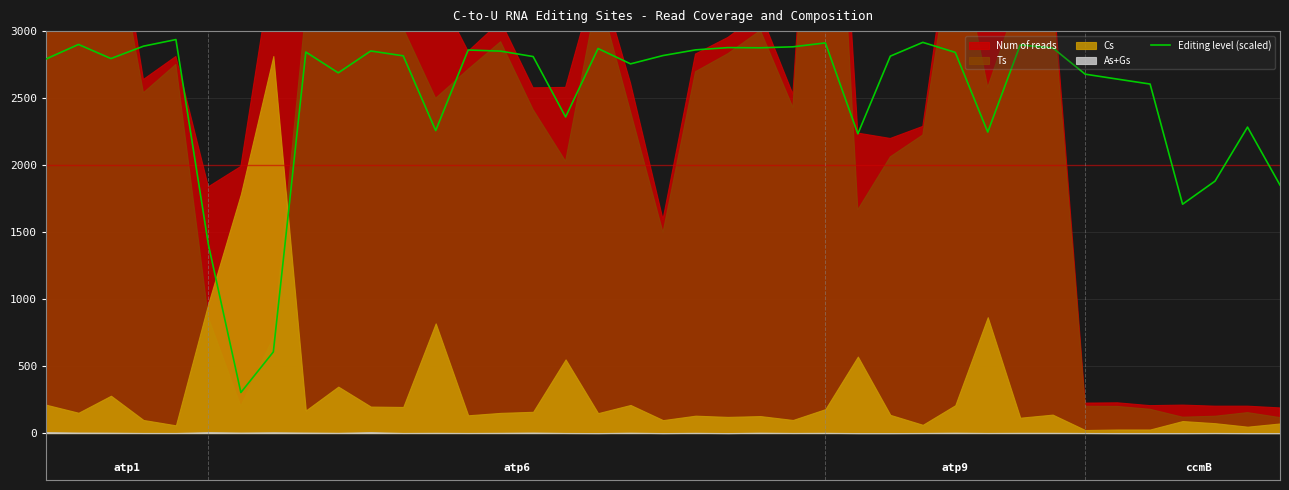

What is the difference between the values at 33 and 29?

395.1